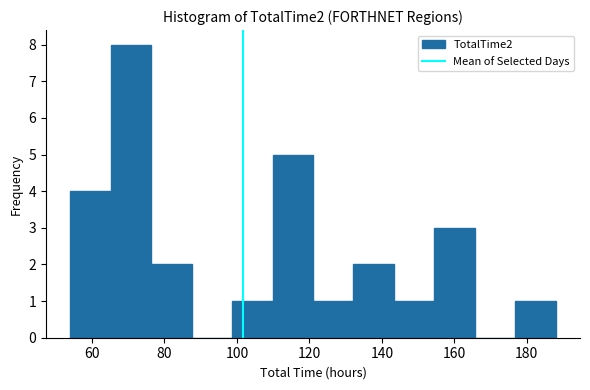

What is the height of the bar covering 122 to 132 on the x-axis? Neither the bar edges nor the heights are printed on the chart, so give them approximately, as read against the axes.

1